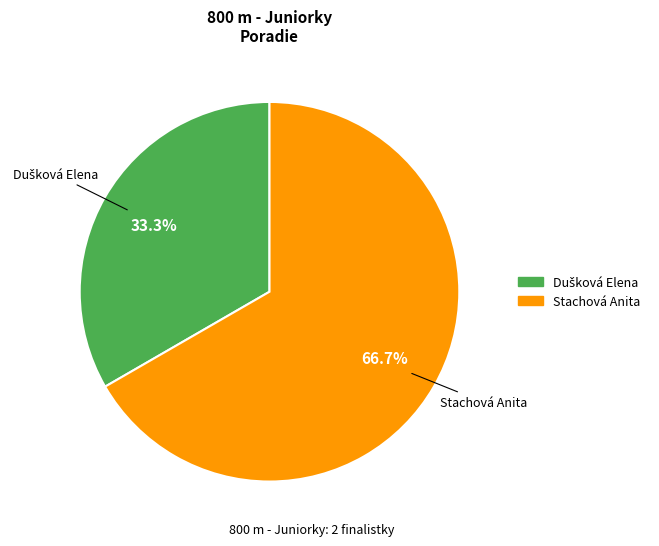

The Stachová Anita slice represents 58% of the pie. True or false?

False